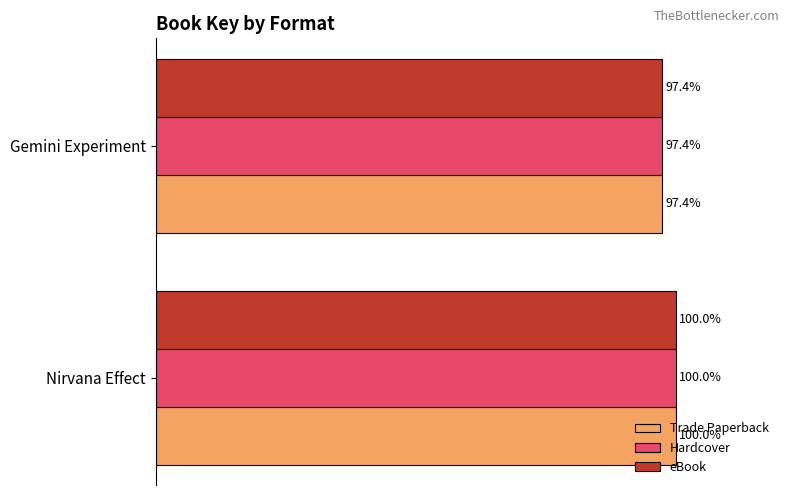

List the labels in order of Trade Paperback value, largest first.

Nirvana Effect, Gemini Experiment